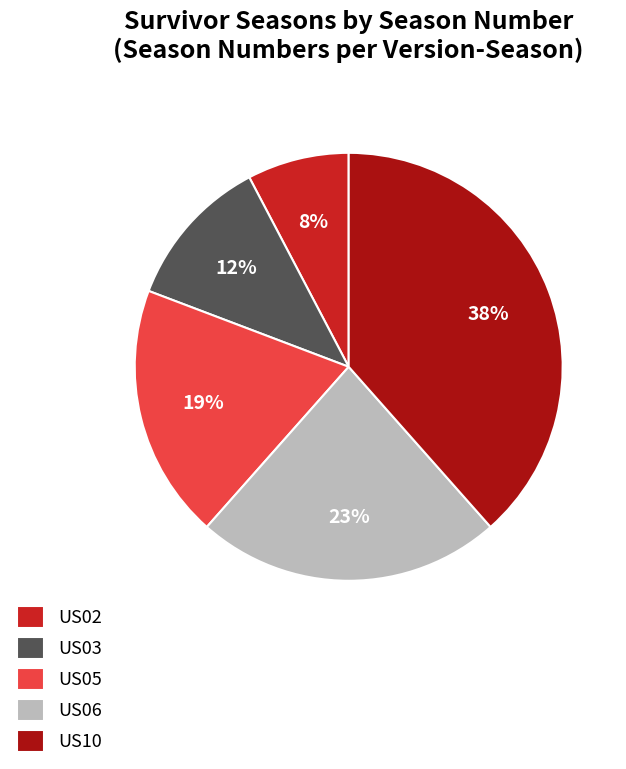

The US10 slice represents 29% of the pie. True or false?

False